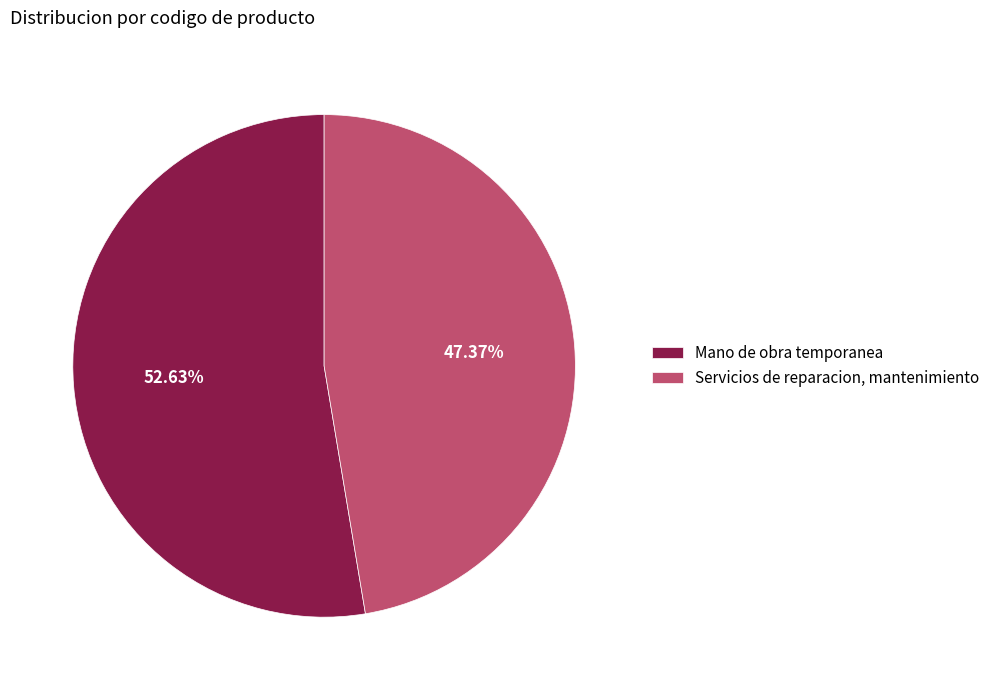

Is there a majority slice in this chart?

Yes